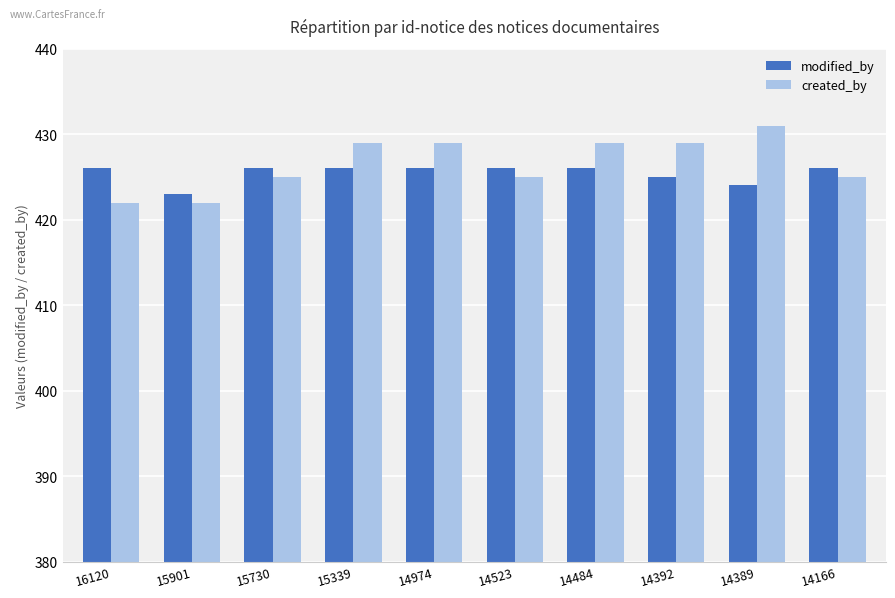

What are all the series names shown in the legend?

modified_by, created_by